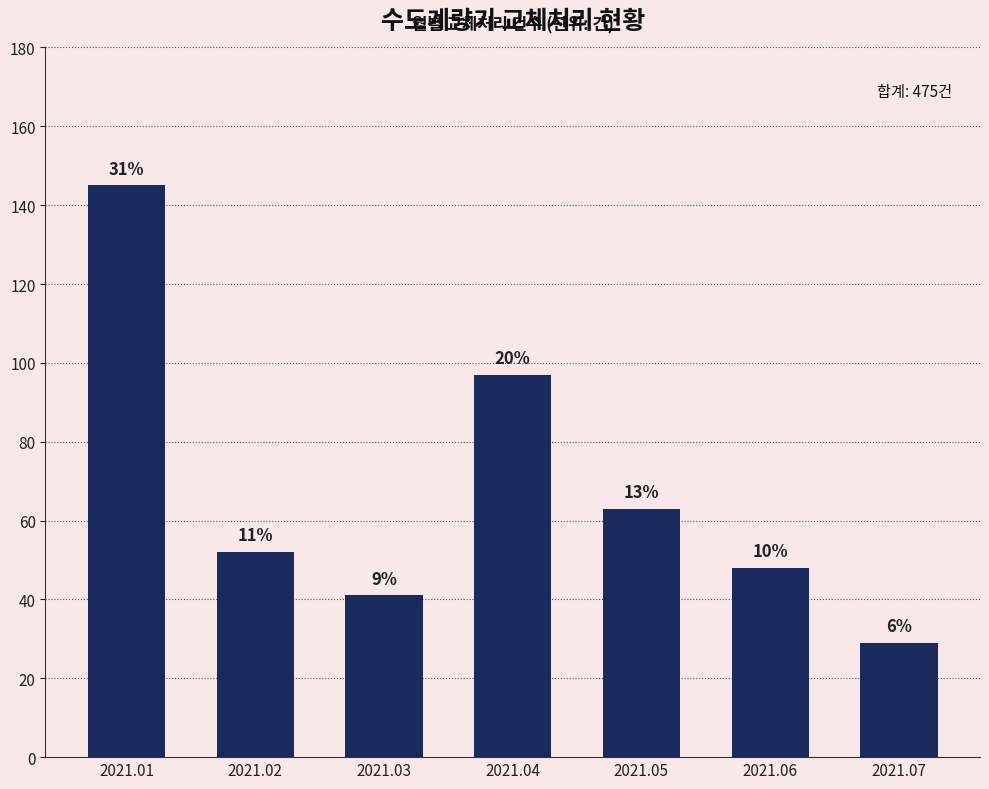

What is the change in value from 2021.02 to 2021.07?

-23